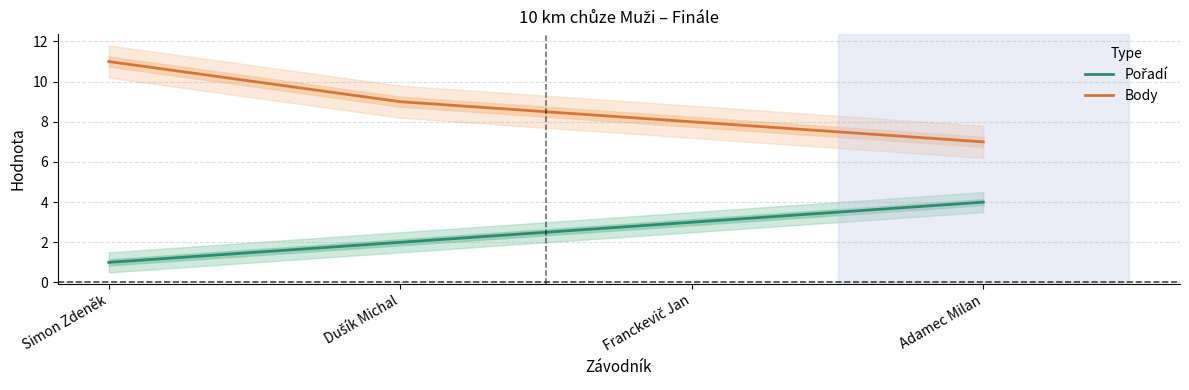

True or false: Pořadí and Body cross at least once.

False